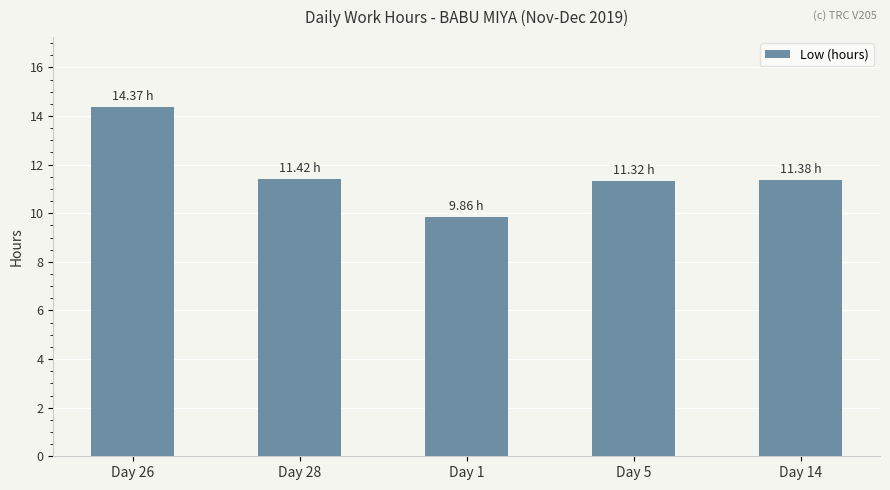

How many distinct data groups are displayed?

1